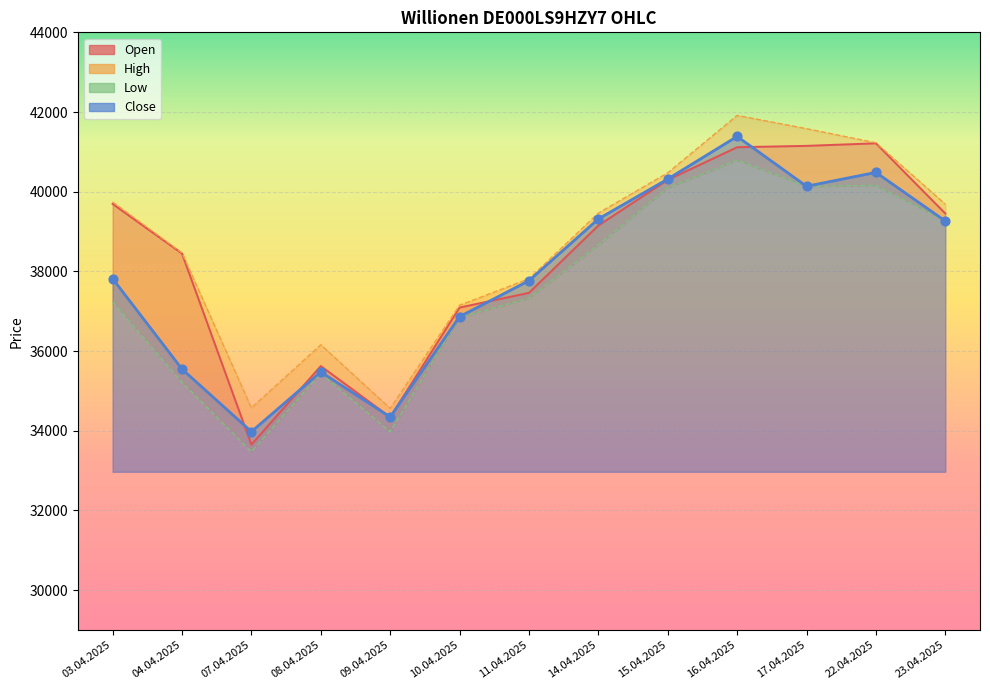

Which series has the largest Y range (max minus min)?

Open